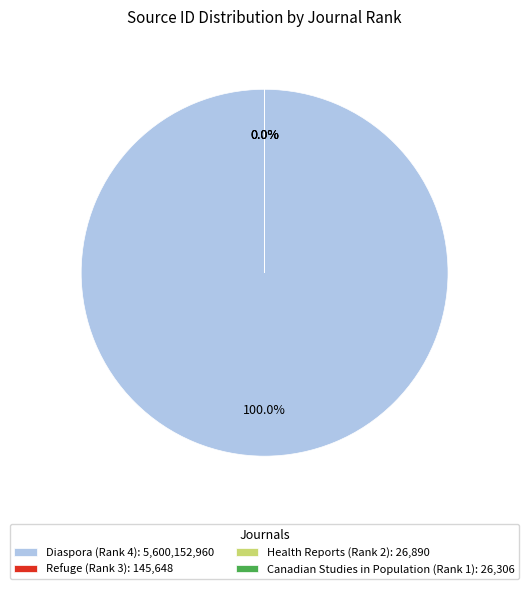

Is it true that Diaspora (Rank 4) is 95% of the pie?

False